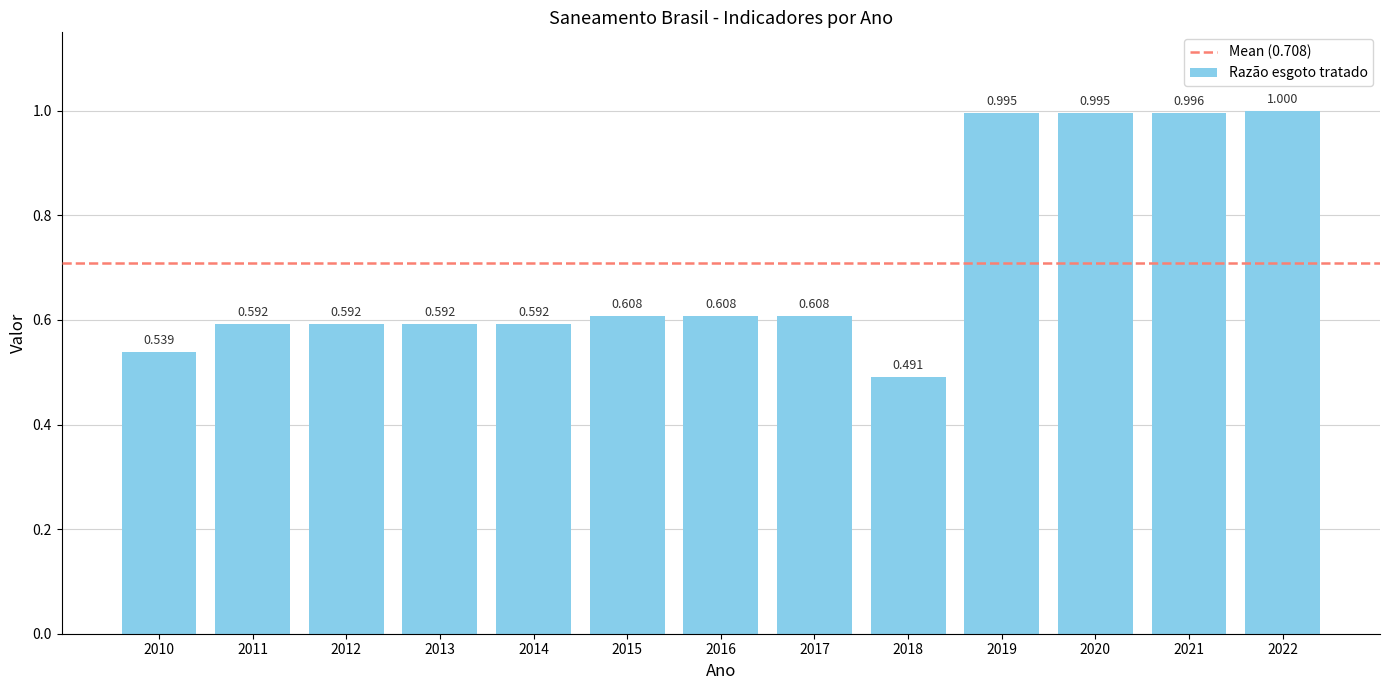

How many bars are there in total?

13